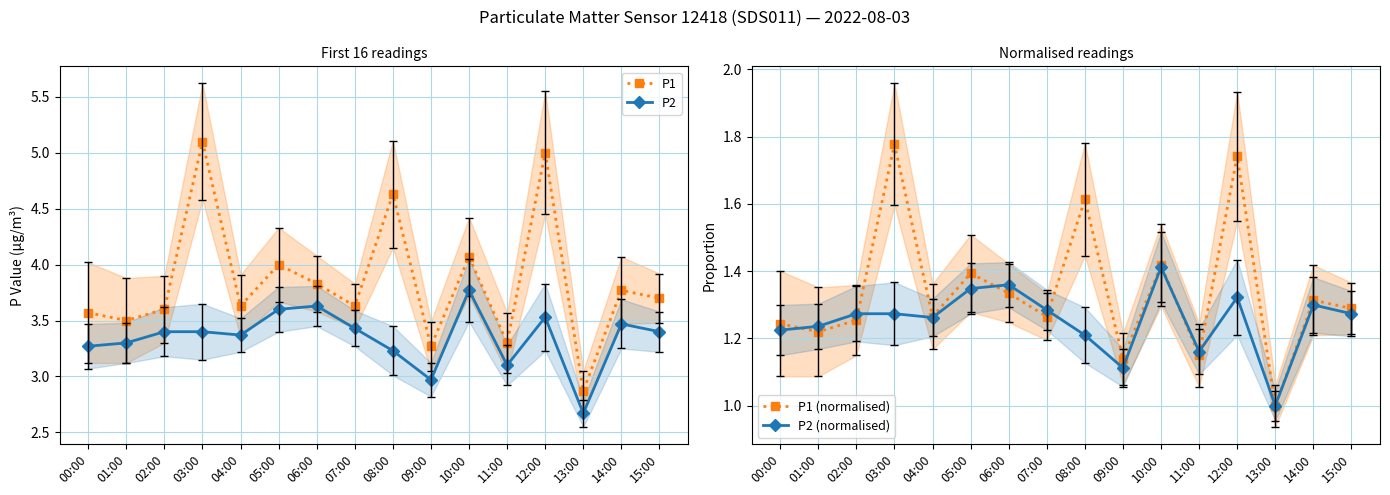

At which category is the sum across all series the highest?

12:00